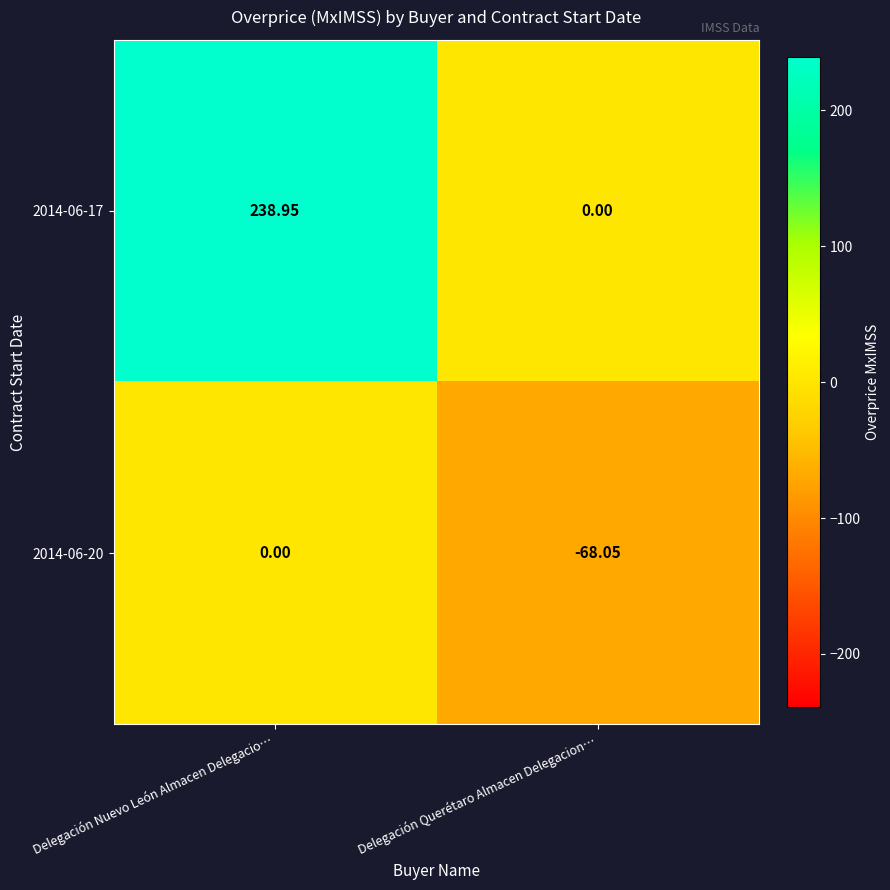

At which category is the sum across all series the highest?

Delegación Nuevo León Almacen Delegacio…